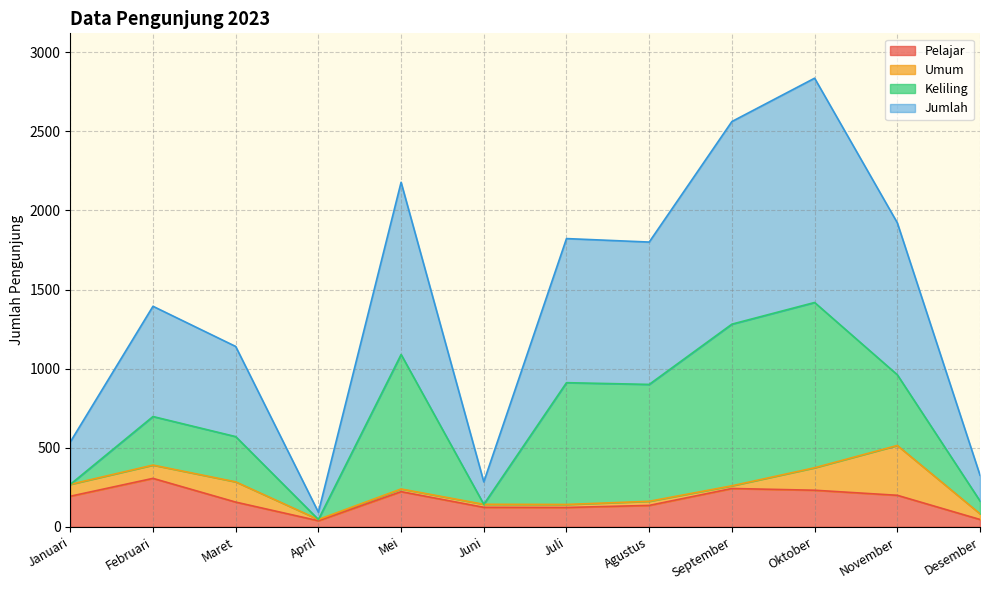

Where does the Jumlah series first go above 900?

Mei